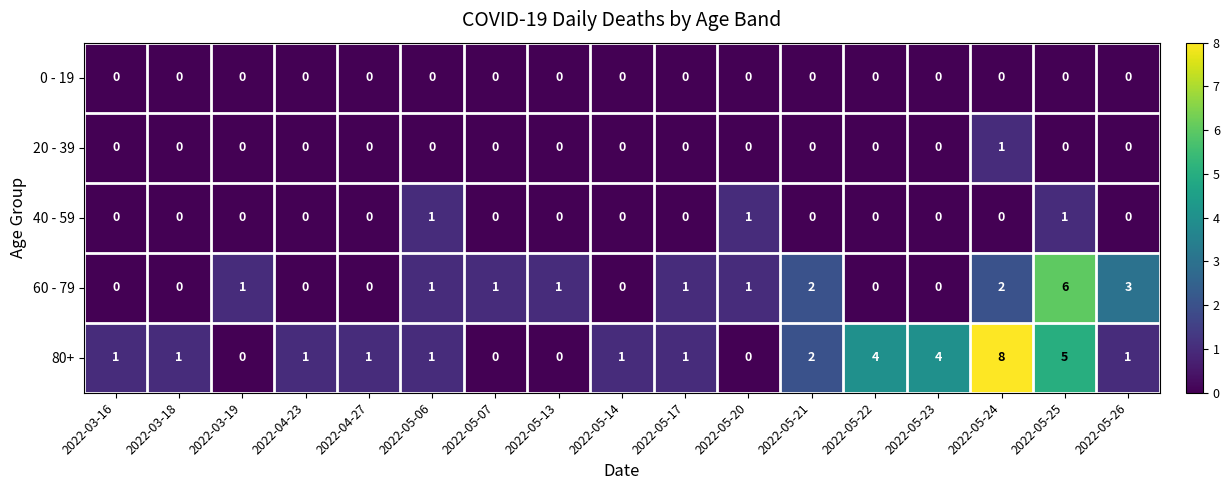

What is the total value across all series at 2022-04-23?

1